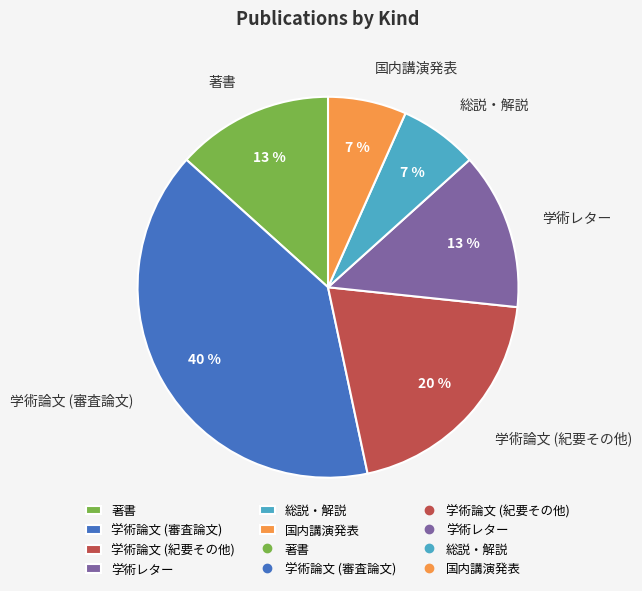

To the nearest percent, what is the difference between the largest and smallest slice percentages?

33%